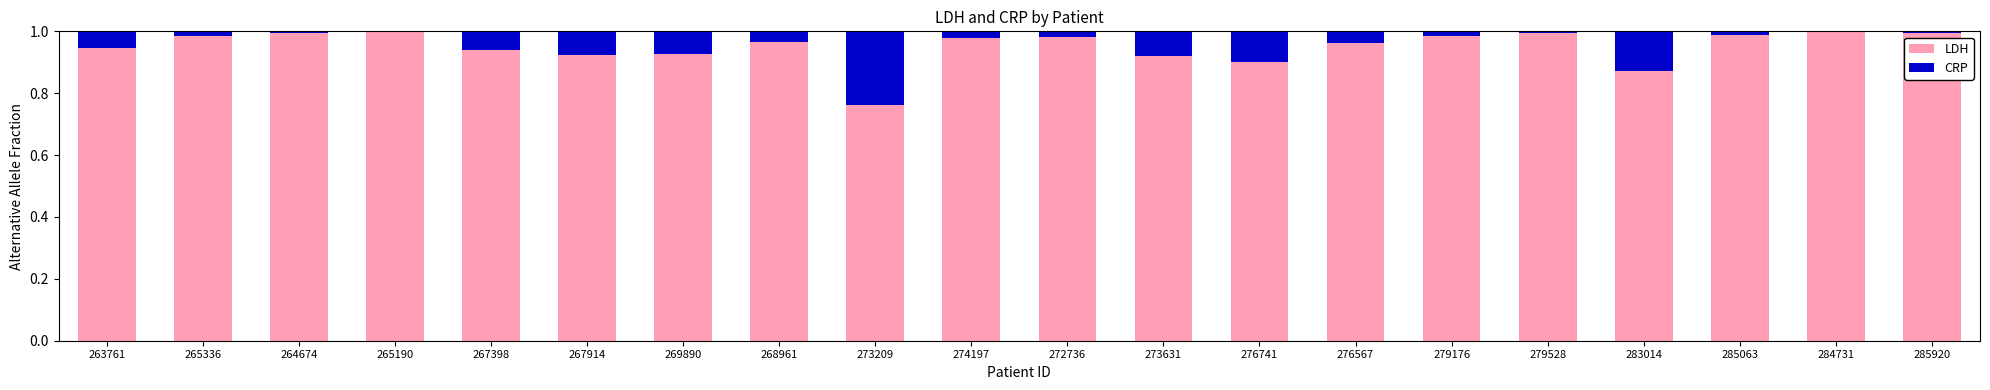

What is the sum of all LDH values?

19.0